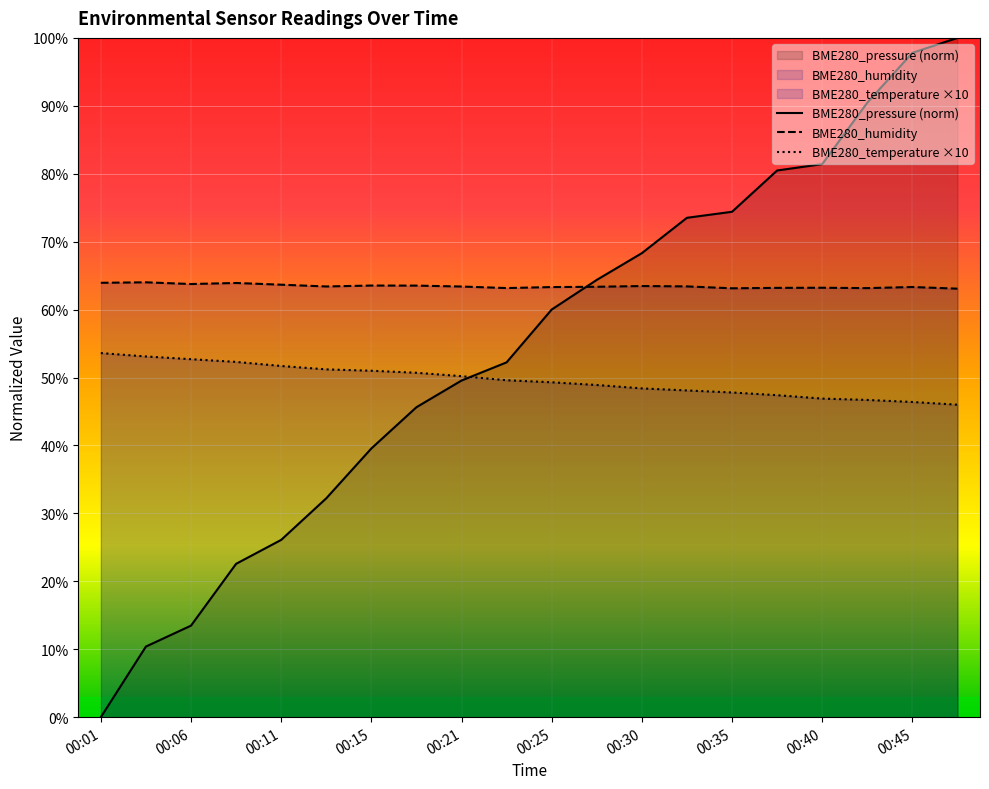

How many lines are shown in the chart?

3